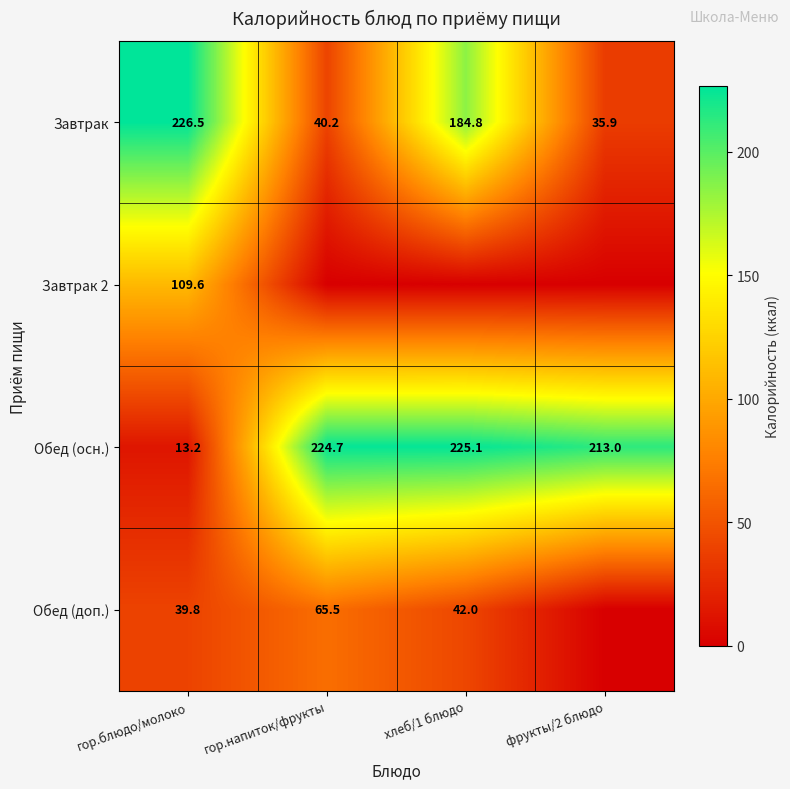

Which category has the highest value across all series?

гор.блюдо/молоко